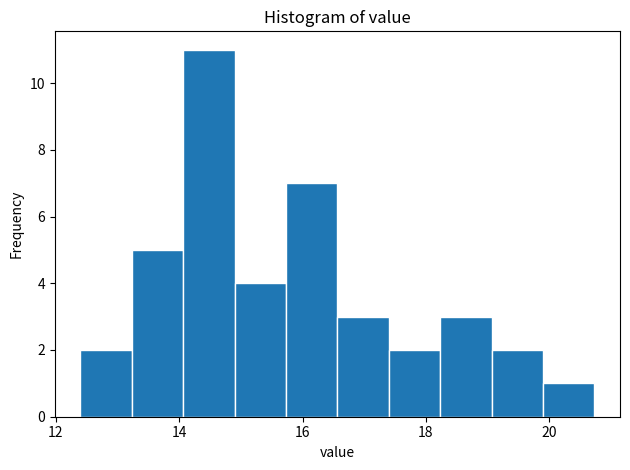

Reading left to right, list every bar in this chart as the range it spans on the x-axis followed by its height. Neither the bar edges nor the heights are printed on the chart, so give them approximately, as read against the axes.

12.4 to 13.2: 2
13.2 to 14.0: 5
14.0 to 14.8: 11
14.8 to 15.8: 4
15.8 to 16.6: 7
16.6 to 17.4: 3
17.4 to 18.2: 2
18.2 to 19.0: 3
19.0 to 19.8: 2
19.8 to 20.8: 1